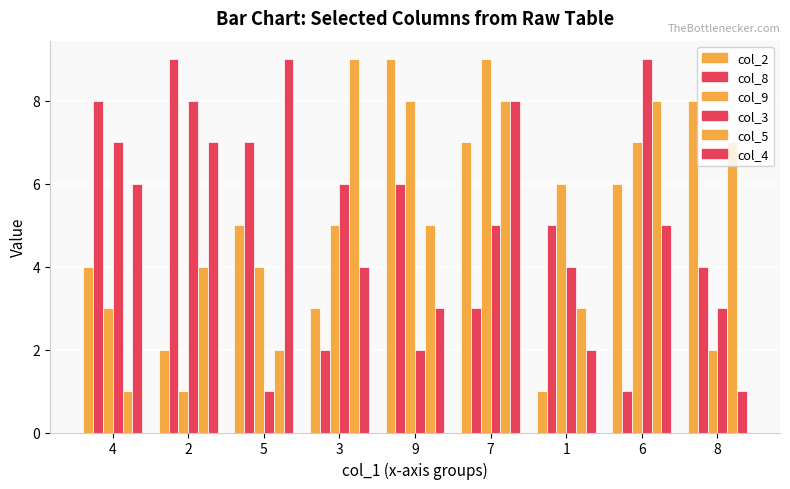

At which label does col_9 reach its peak?

7